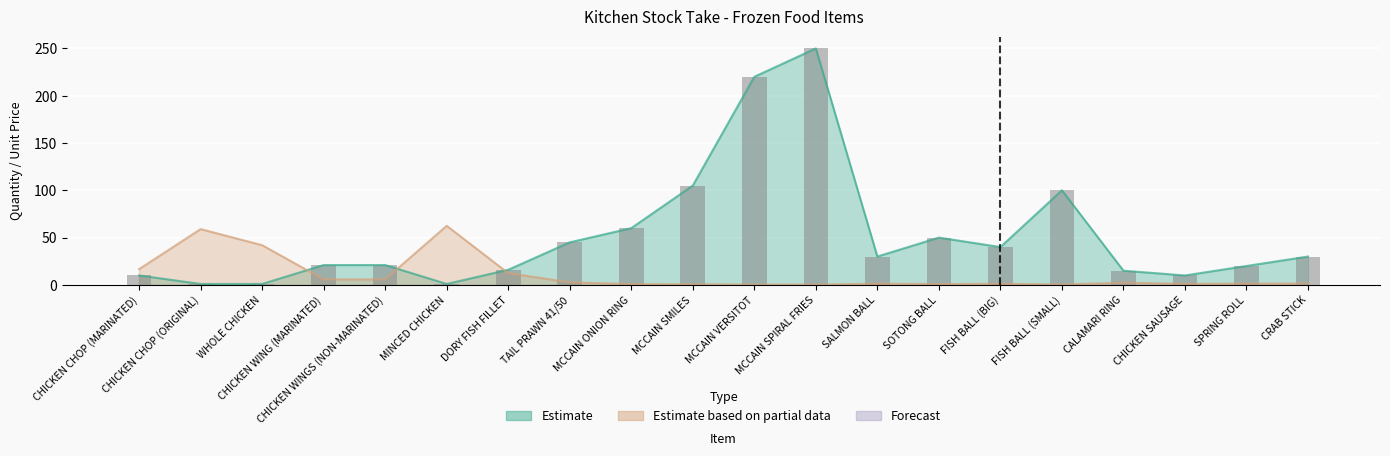

What position from the left is MCCAIN ONION RING?

9